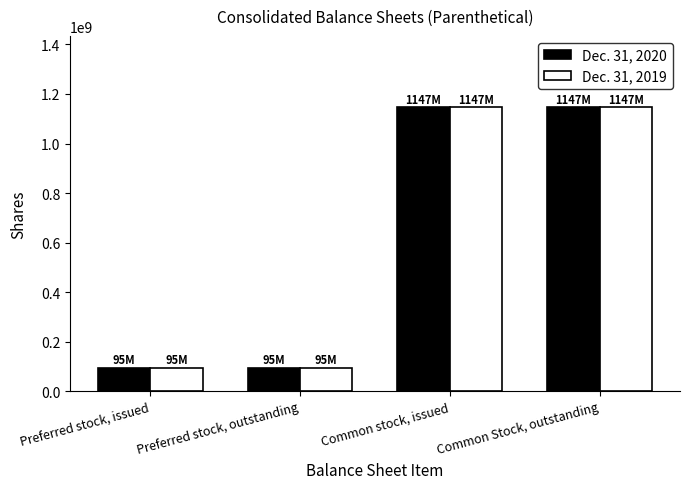

What is the total value across all series at Preferred stock, outstanding?

190000000